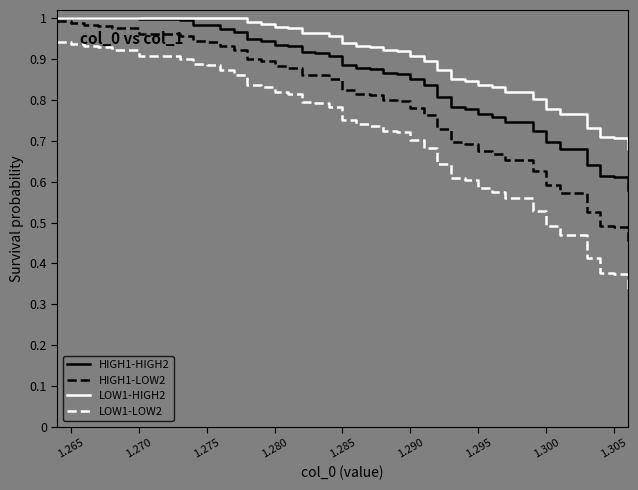

Which series has the largest total across all categories?

LOW1-HIGH2